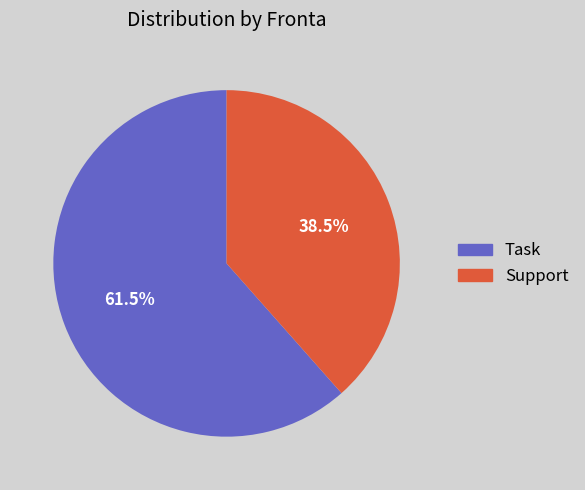

Is it true that Task is 69% of the pie?

False